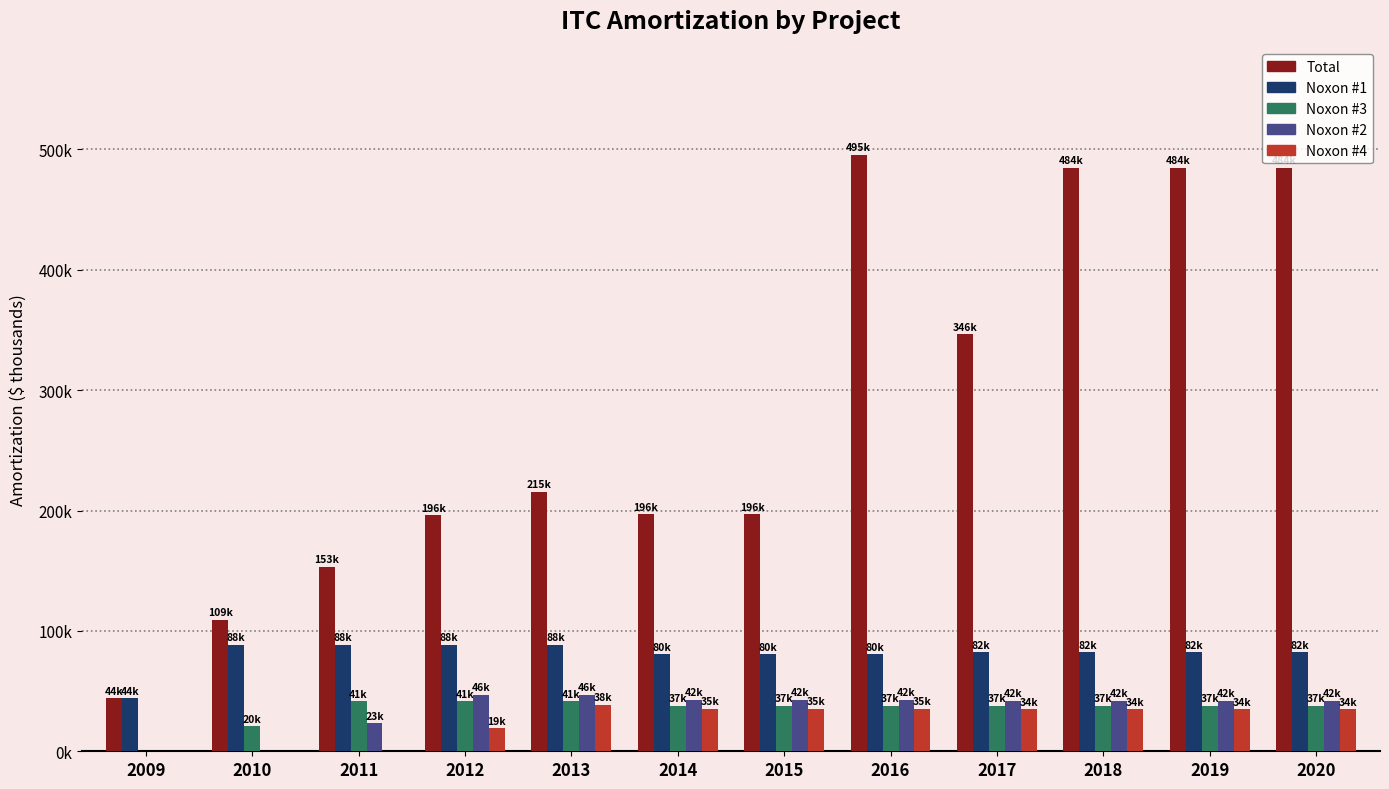

Is it true that Noxon #1 equals 88.5 at 2011?

True